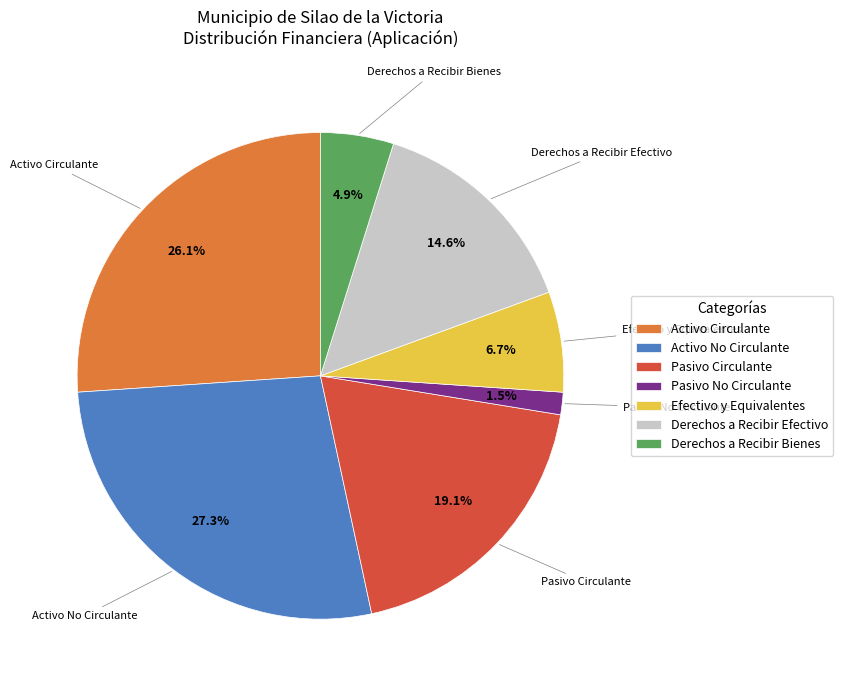

Combined, do Derechos a Recibir Bienes and Pasivo No Circulante account for over 50%?

No